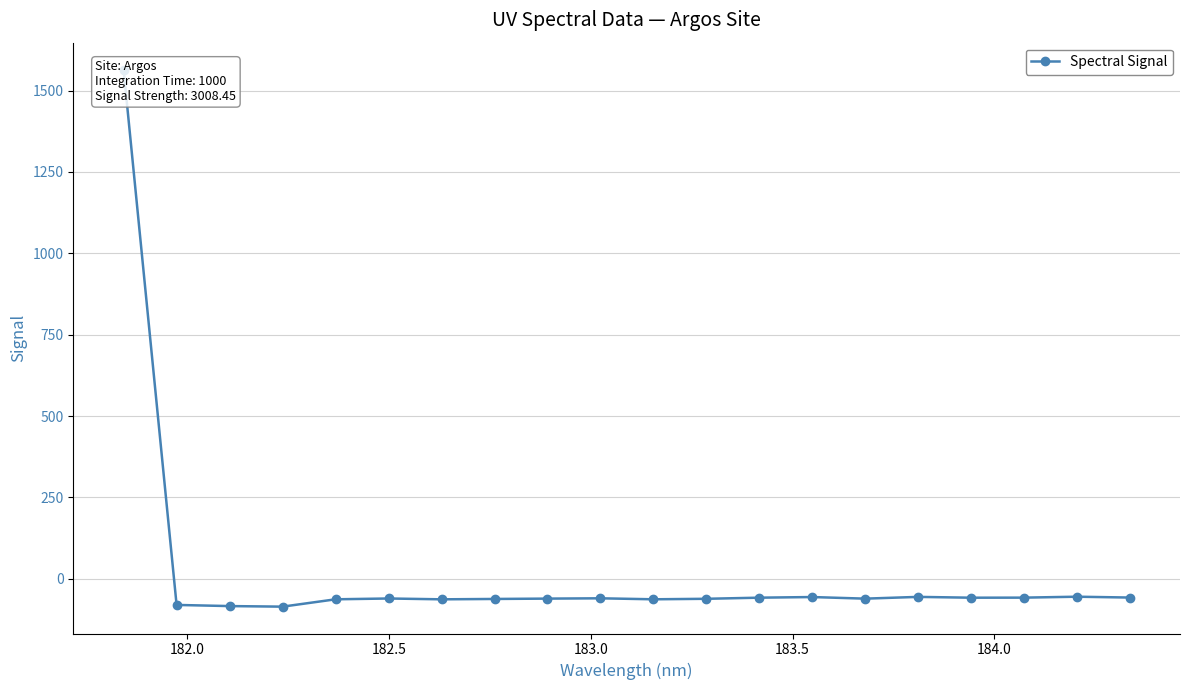

Reading right to left, what are all the values shown in this chart?

-57.6	-55.0	-57.8	-58.0	-55.5	-60.9	-56.0	-58.0	-61.4	-62.9	-59.9	-60.8	-61.9	-63.0	-60.5	-63.0	-85.5	-83.8	-80.3	1564.6